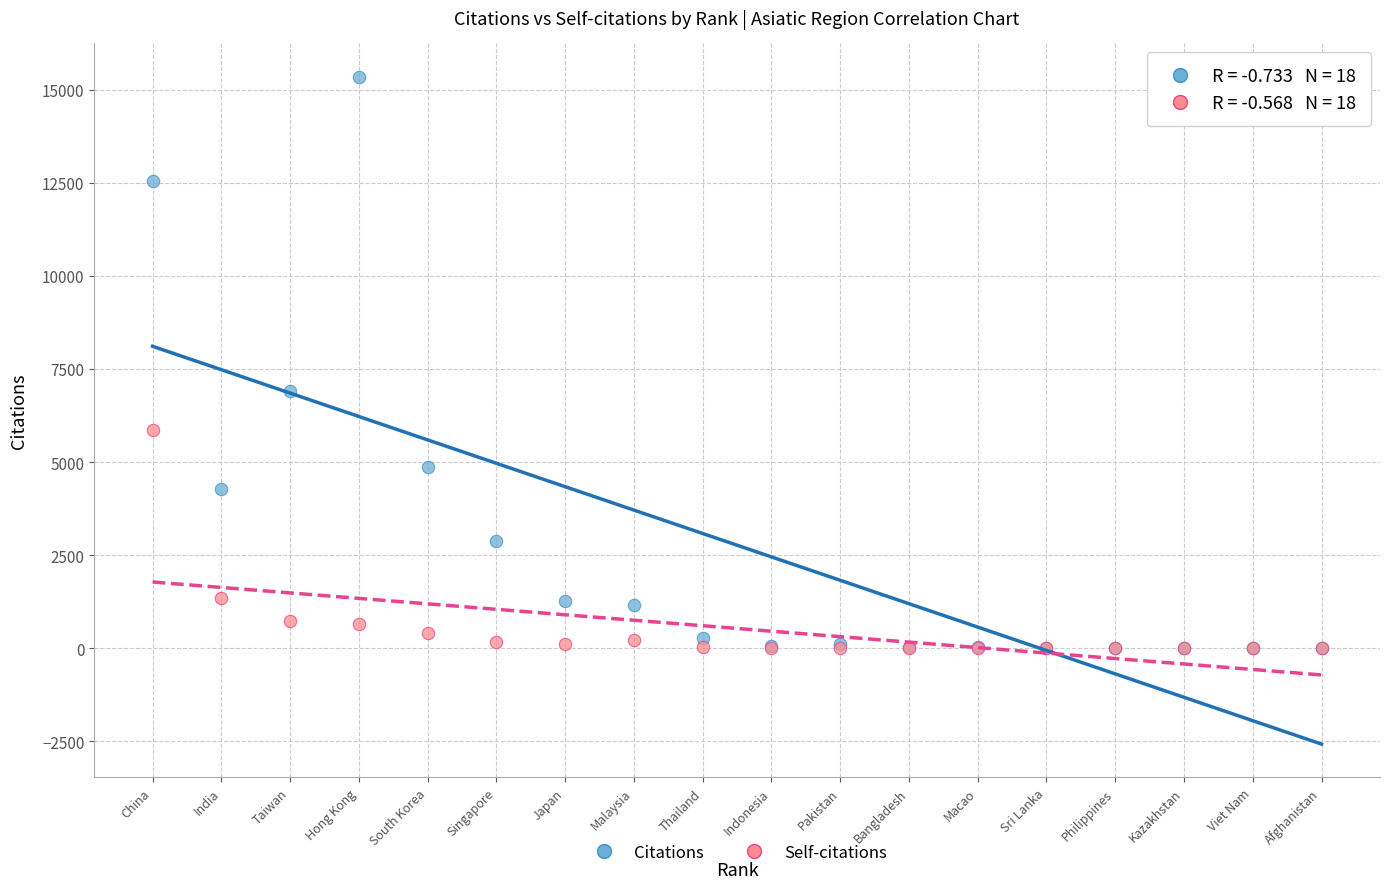

What are all the series names shown in the legend?

Citations, Self-citations